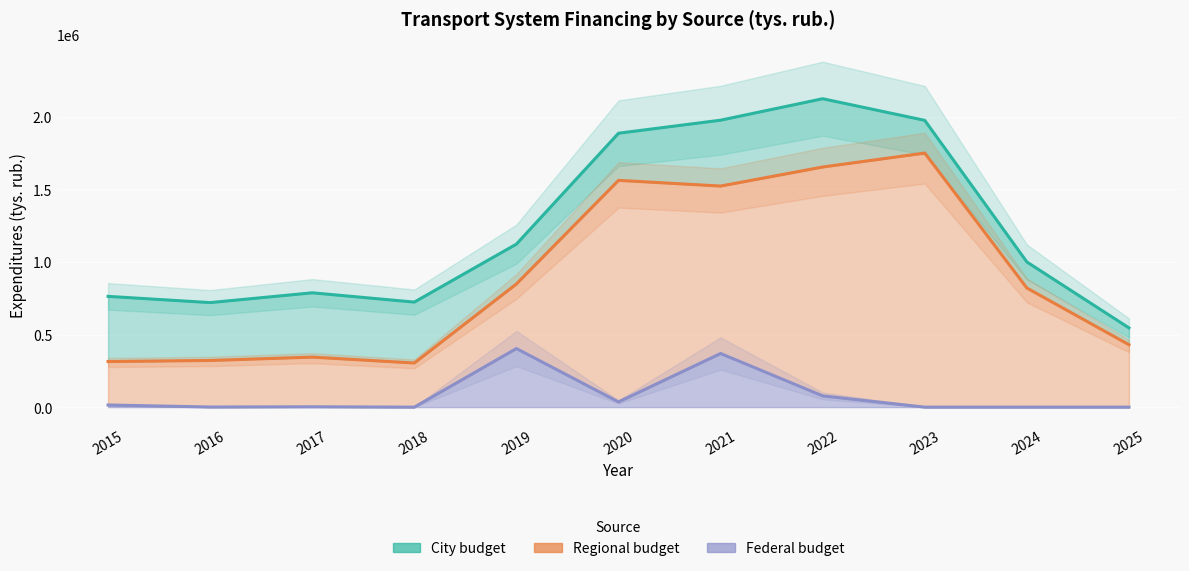

What is the spread (max minus min) of values at 2016?

719431.5